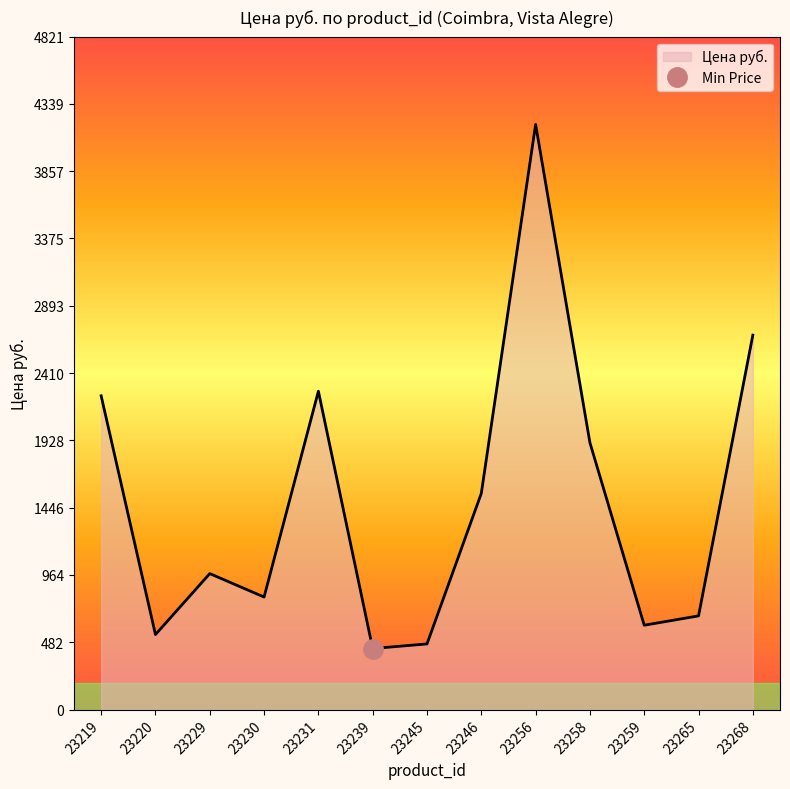

Rank the categories by value from lowest to highest.

23239, 23245, 23220, 23259, 23265, 23230, 23229, 23246, 23258, 23219, 23231, 23268, 23256